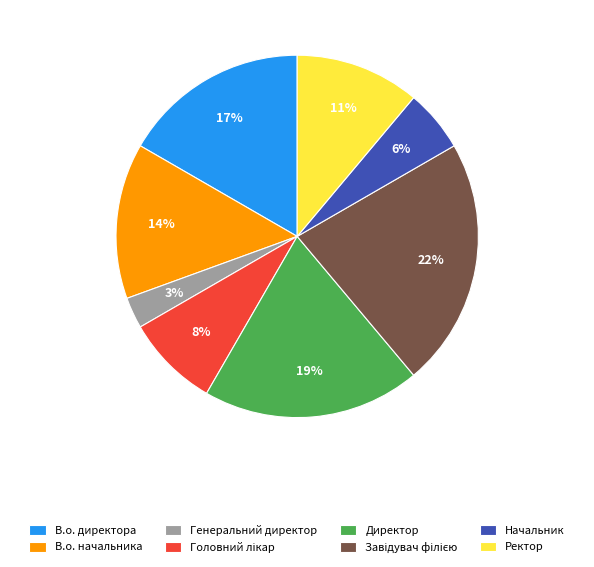

To the nearest percent, what portion does Начальник represent?

6%